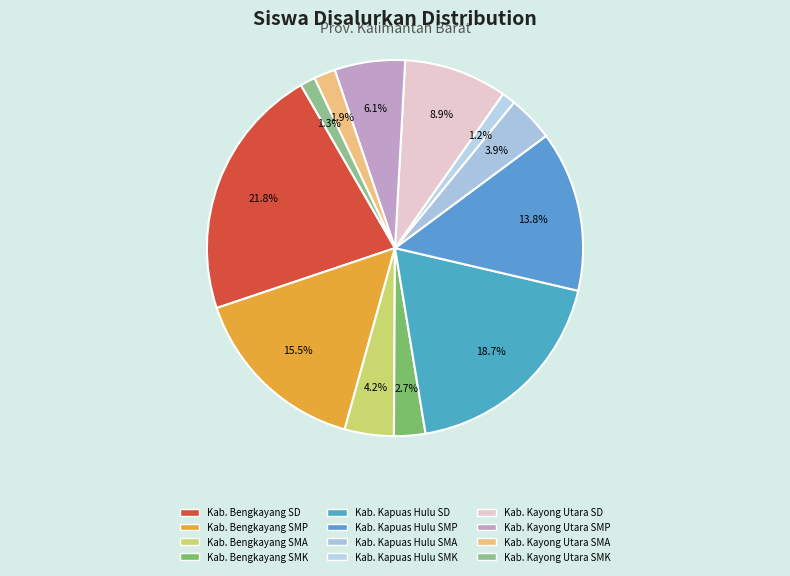

Approximately how many times larger is the value at Kab. Kayong Utara SD compared to Kab. Kapuas Hulu SD?

0.5